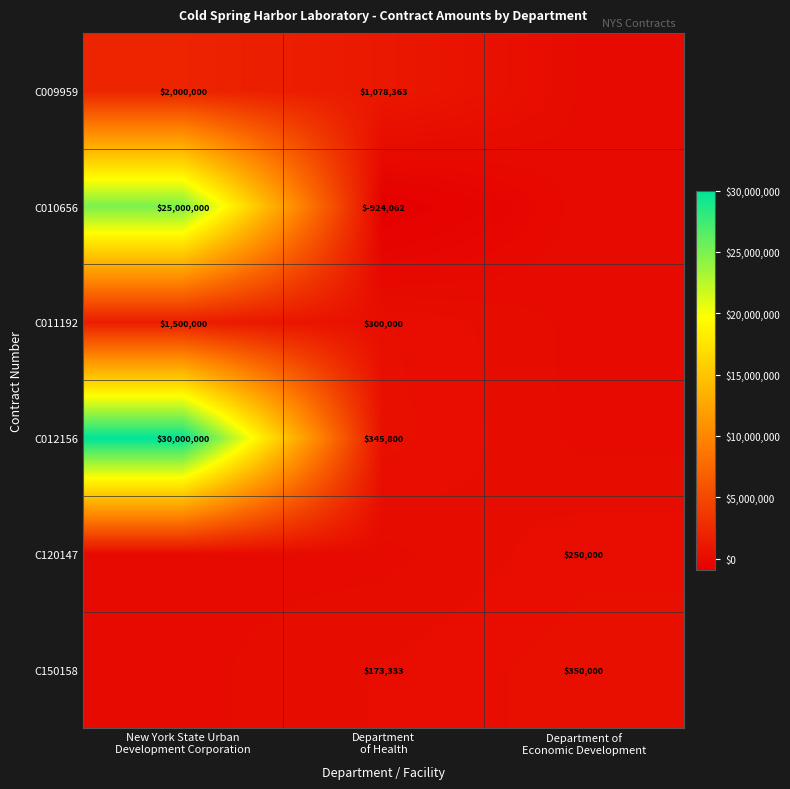

At which category is the sum across all series the highest?

New York State Urban
Development Corporation